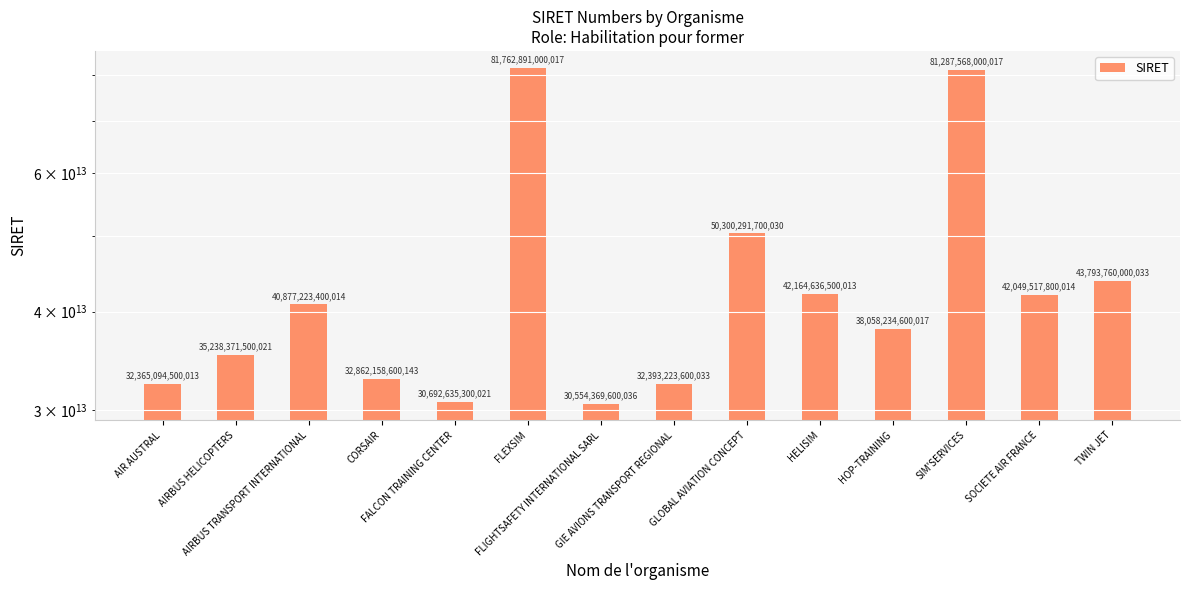

What is the smallest value displayed?

30554369600036